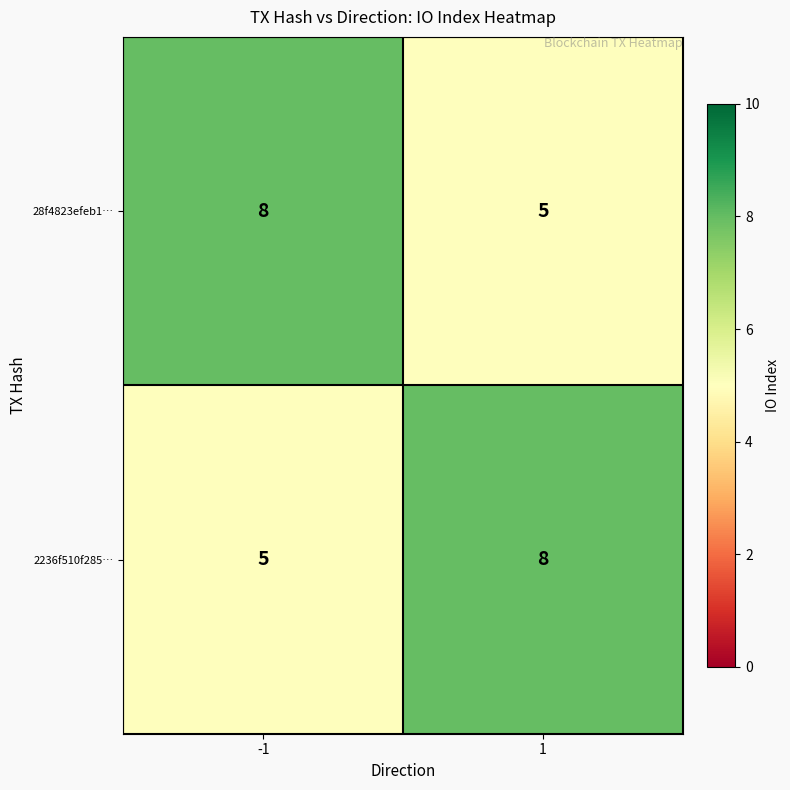

What is the minimum value for 2236f510f285…?

5